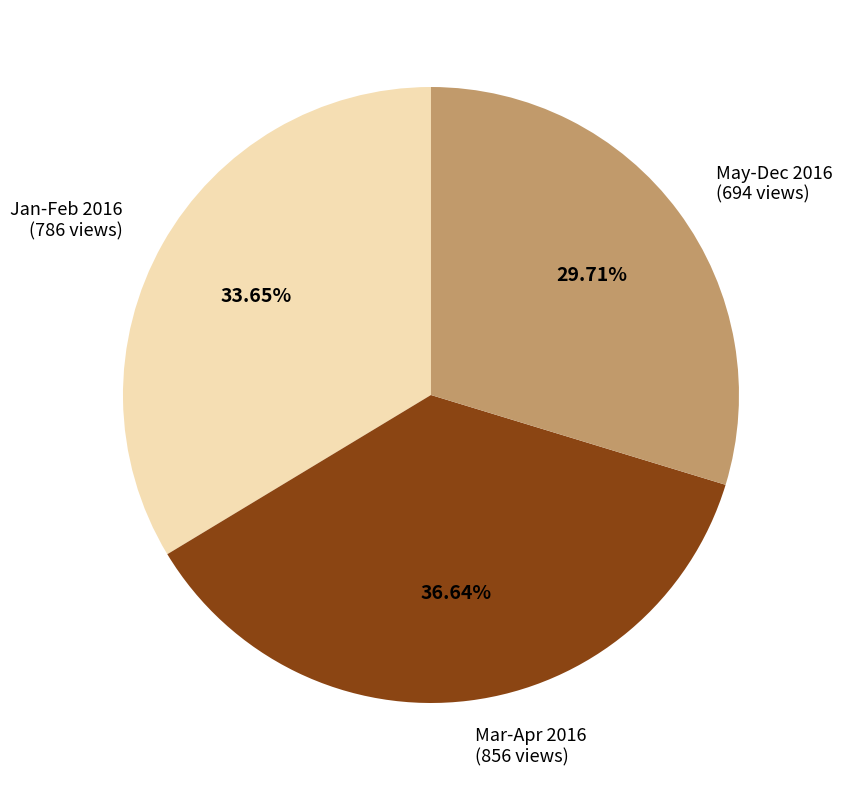

Is there any slice that represents more than half of the pie?

No